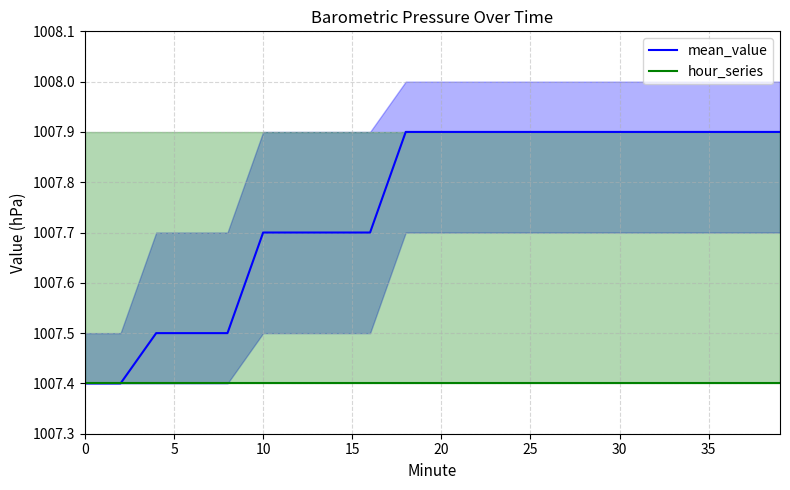

True or false: mean_value and hour_series cross at least once.

False